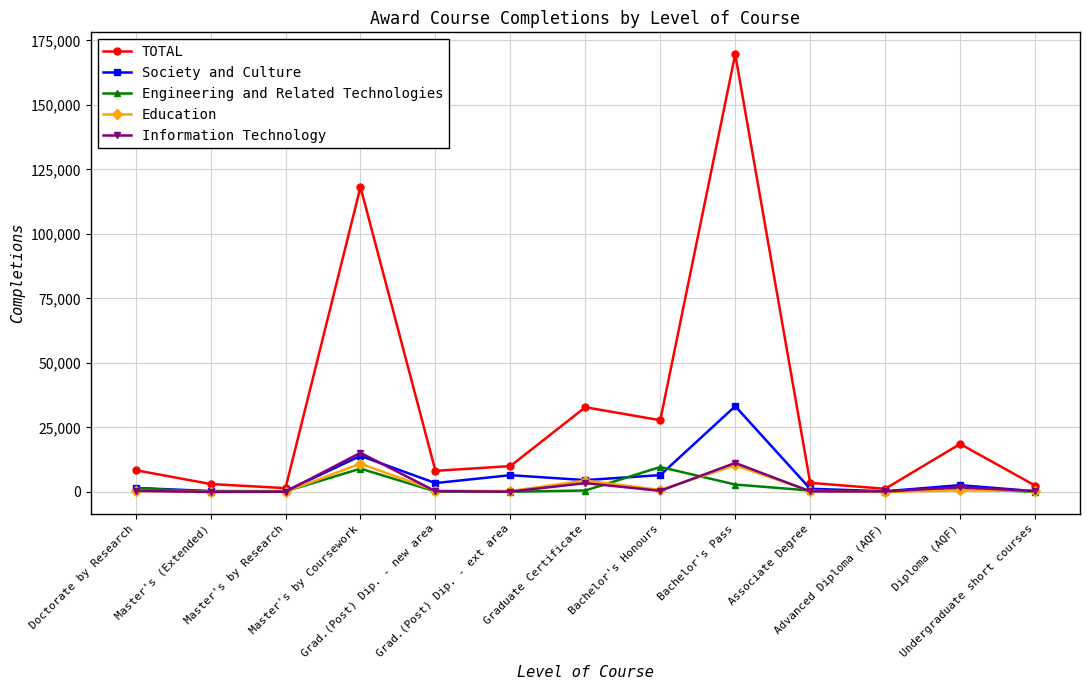

Where is Education nearest to the value 5460?

Graduate Certificate